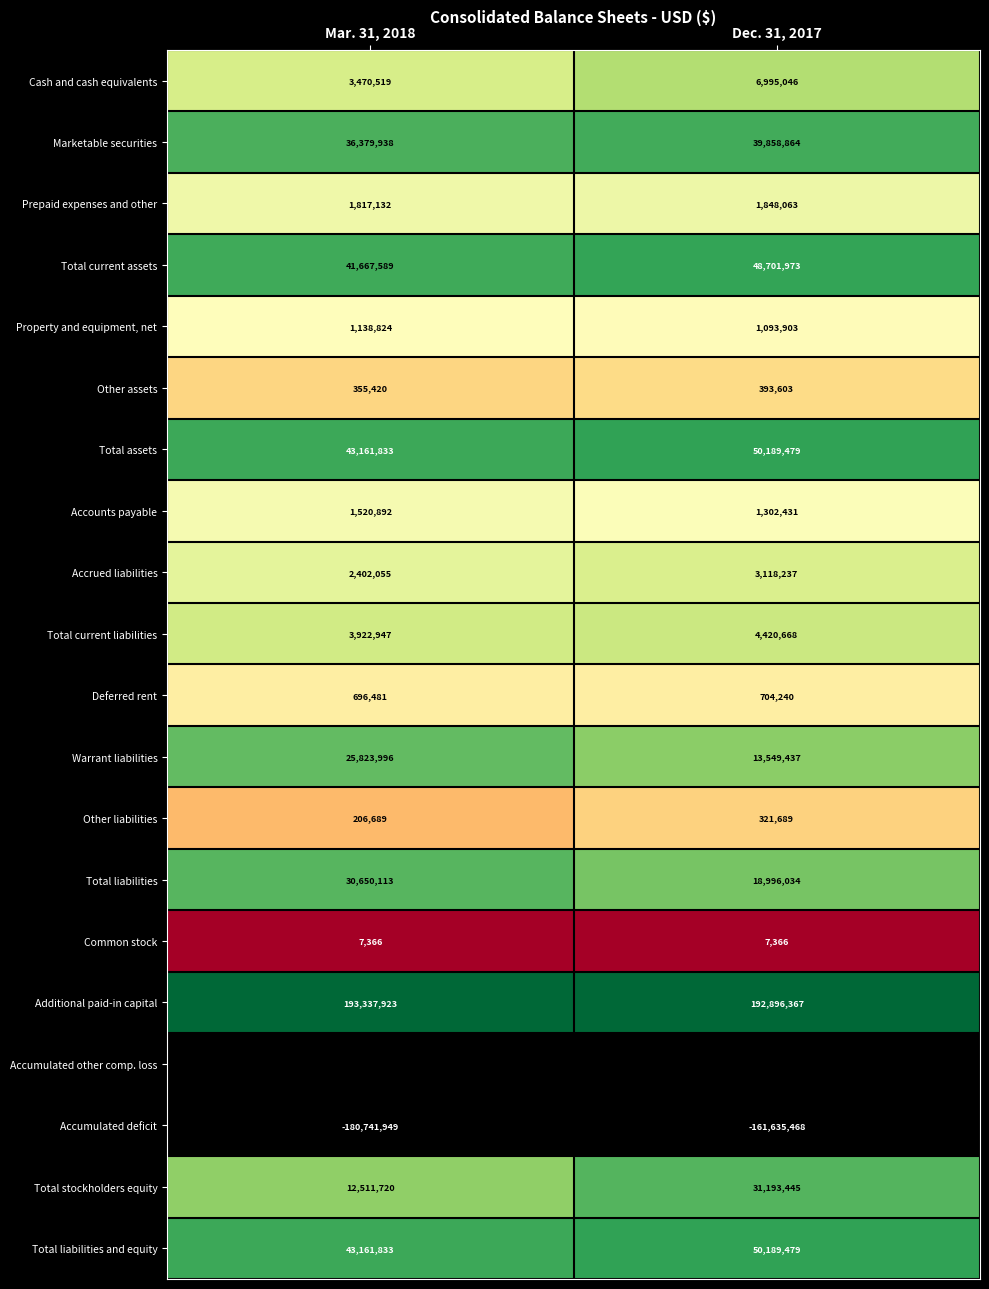

What is the total value across all series at Dec. 31, 2017?

304070036